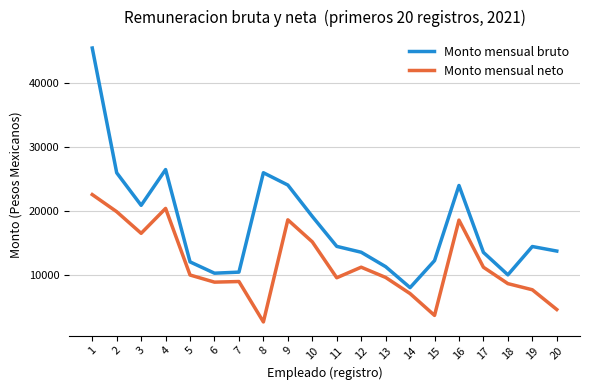

What is the minimum value for Monto mensual neto?

2706.3